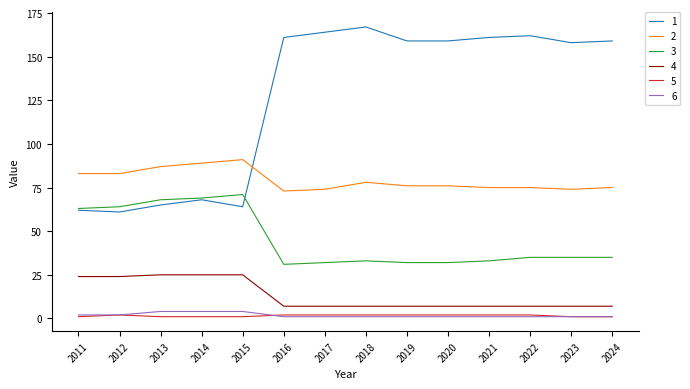

What is the greatest value displayed?

167